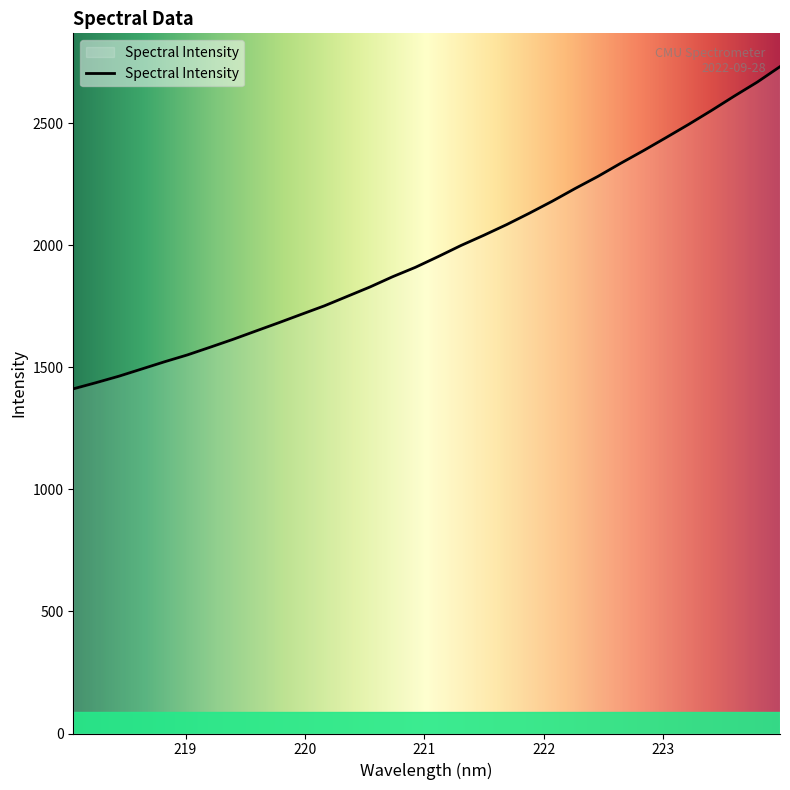

What is the smallest value displayed?

1411.9